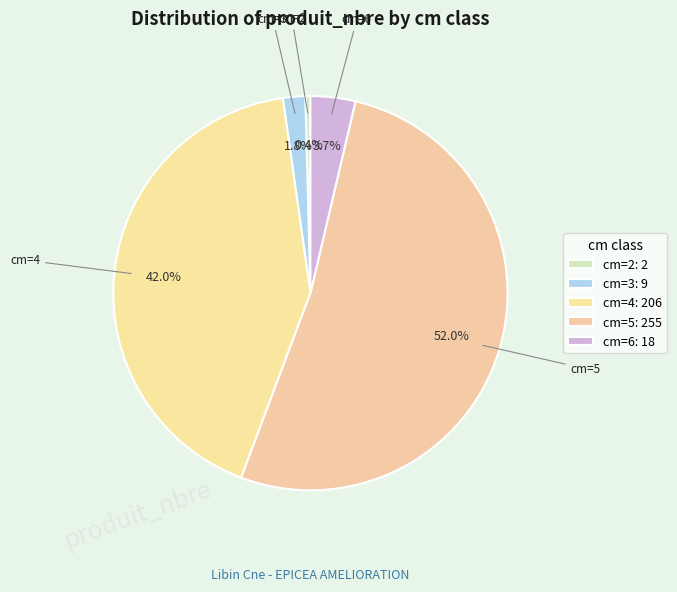

Which slice is the smallest?

cm=2